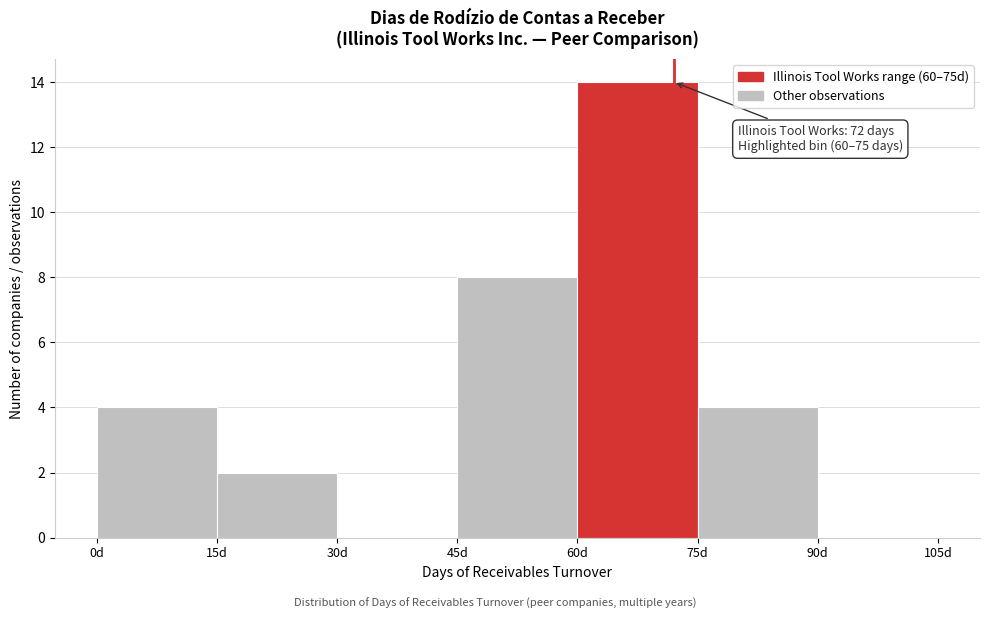

Over which range of the x-axis is the bar tallest?

60 to 75